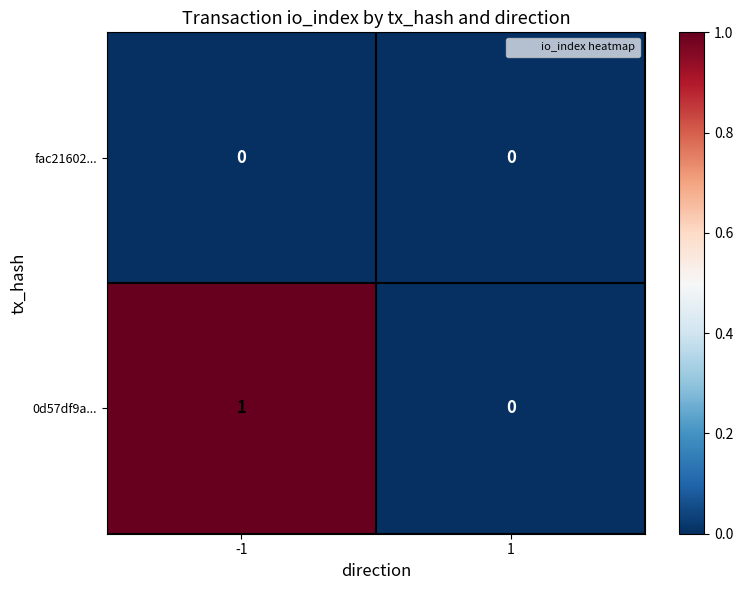

Reading left to right, extract all data points from this chart.

fac21602...: -1=0	1=0
0d57df9a...: -1=1	1=0